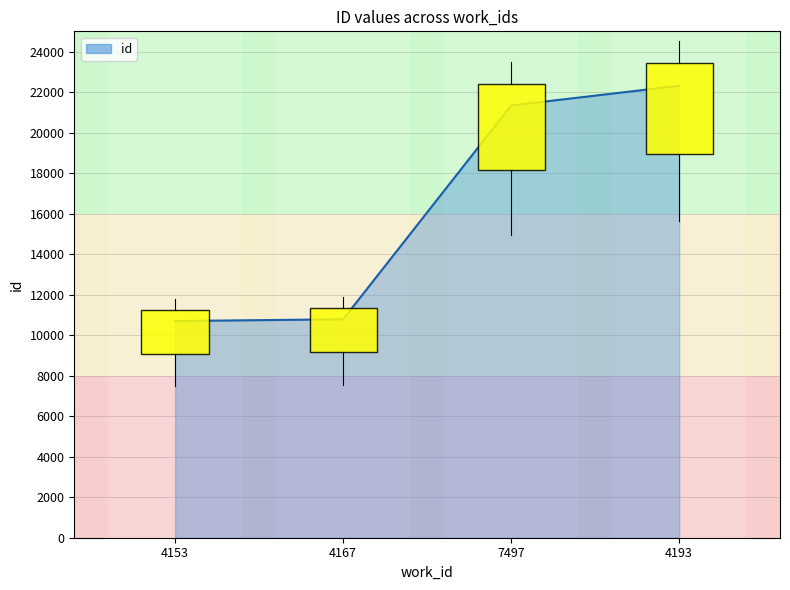

What is the change in value from 4153 to 4193?

+11615